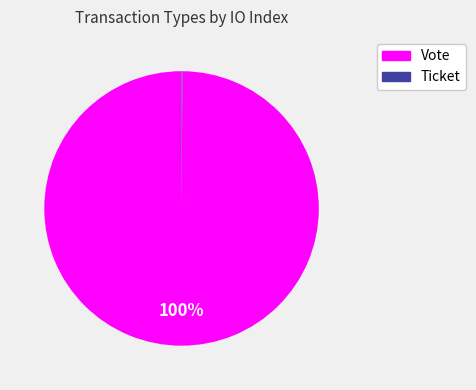

Does Vote represent more than half of the total?

Yes